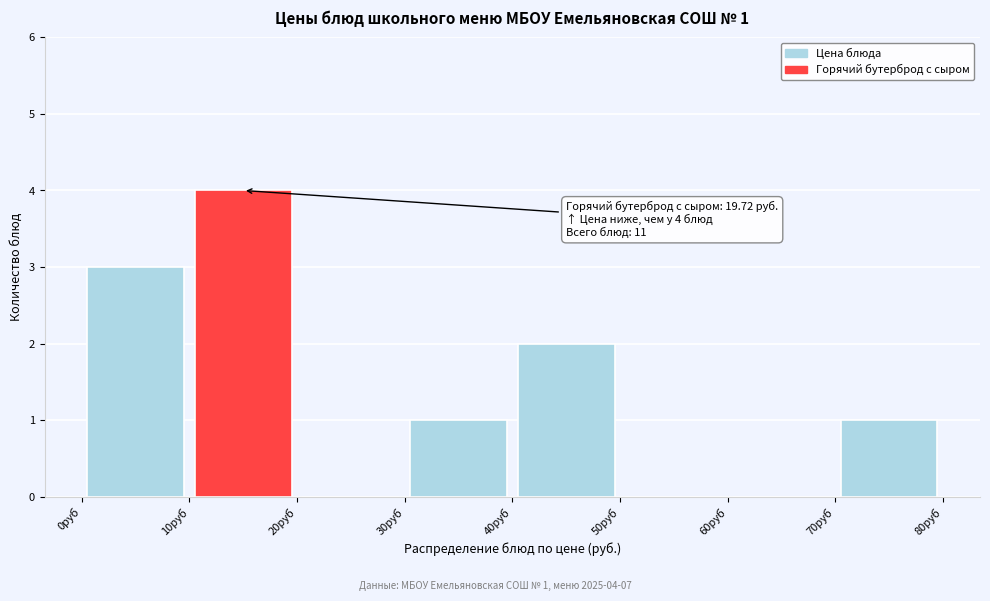

Which range on the x-axis has the tallest bar?

10 to 20